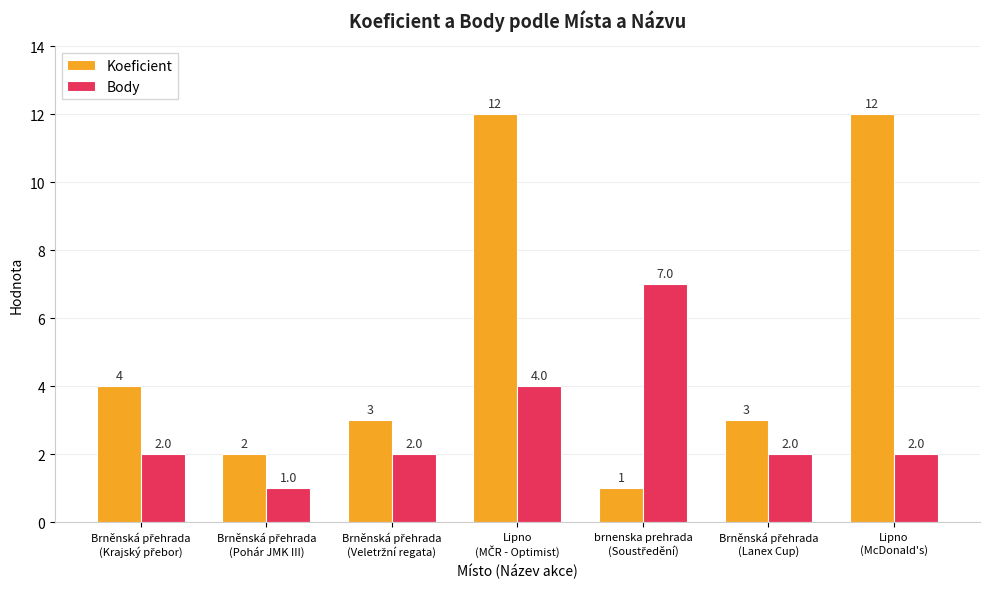

Reading left to right, transcribe all the data shown in this chart.

Koeficient: 4	2	3	12	1	3	12
Body: 2	1	2	4	7	2	2